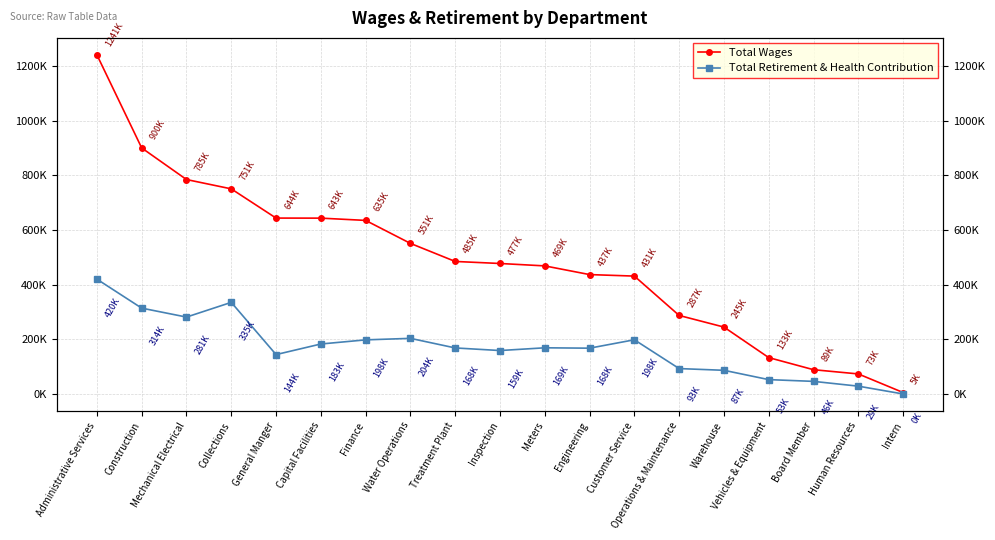

What is the lowest value of the Total Wages series?

5290